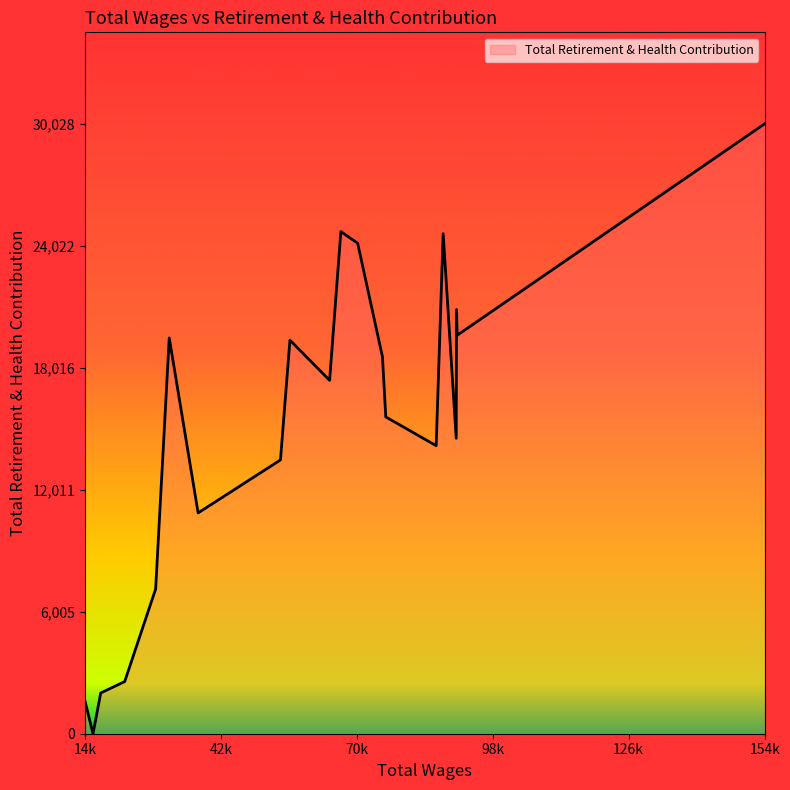

What is the greatest value displayed?

30028